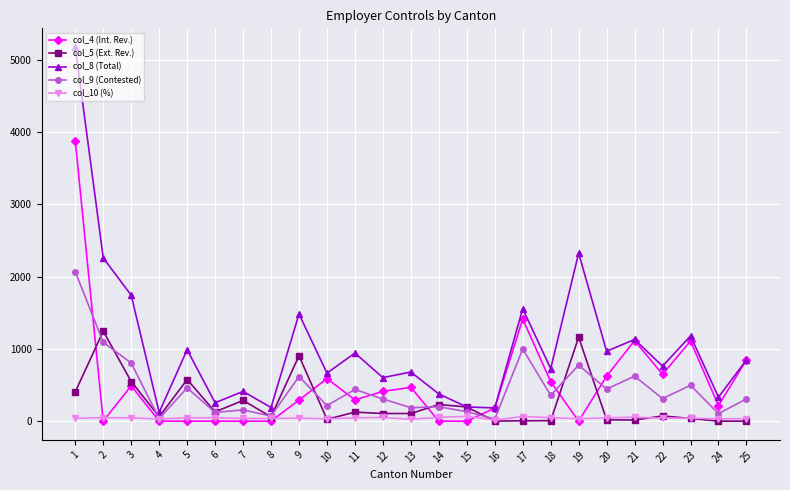

Which series ends up on top after the final intersection of col_10 (%) and col_4 (Int. Rev.)?

col_4 (Int. Rev.)